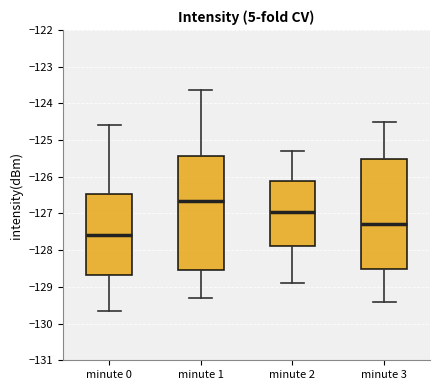

Reading left to right, transcribe this box plot: for each box, give where its median line is, the range the box spans, and where its two whiskers end, as read against the y-axis. The values are not printed on the chart, so give them approximately, as read against the axis.

minute 0: median -127.6, box -128.7 to -126.5, whiskers -129.7 to -124.6
minute 1: median -126.6, box -128.5 to -125.4, whiskers -129.3 to -123.6
minute 2: median -126.9, box -127.9 to -126.1, whiskers -128.9 to -125.3
minute 3: median -127.3, box -128.5 to -125.5, whiskers -129.4 to -124.5